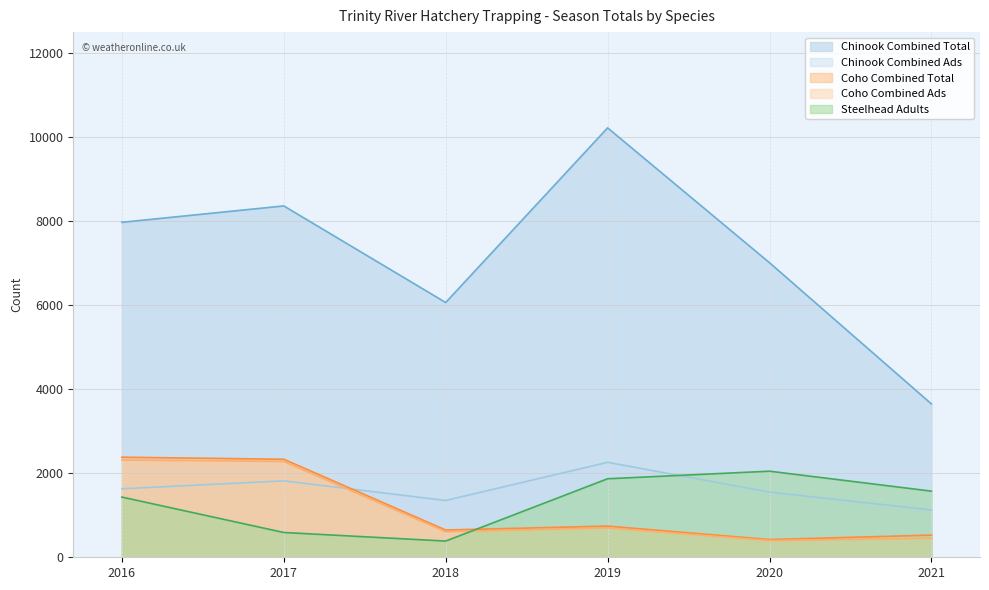

Which label corresponds to the smallest value in the chart?

2018